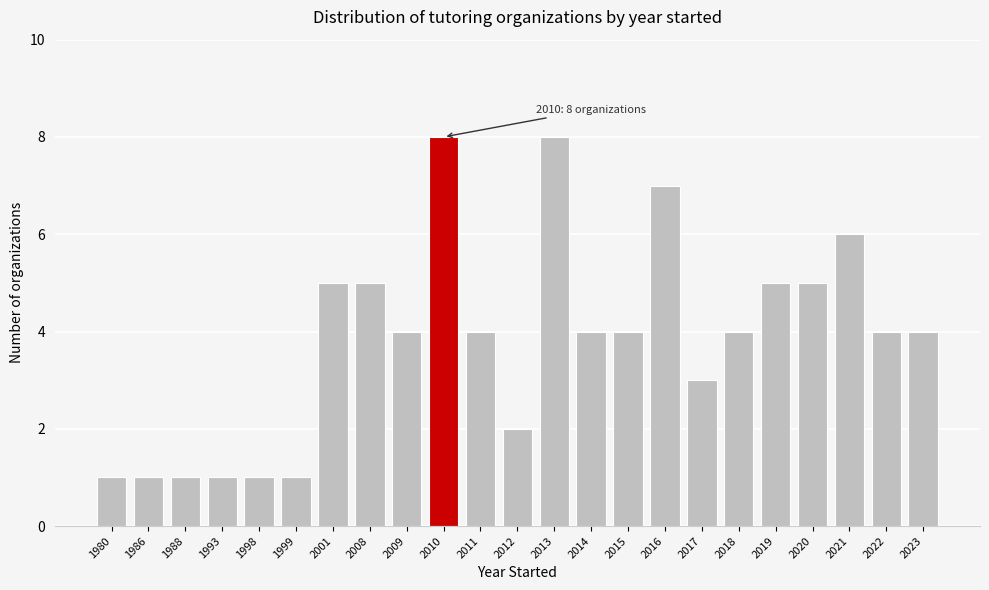

Reading left to right, transcribe all the data shown in this chart.

1	1	1	1	1	1	5	5	4	8	4	2	8	4	4	7	3	4	5	5	6	4	4